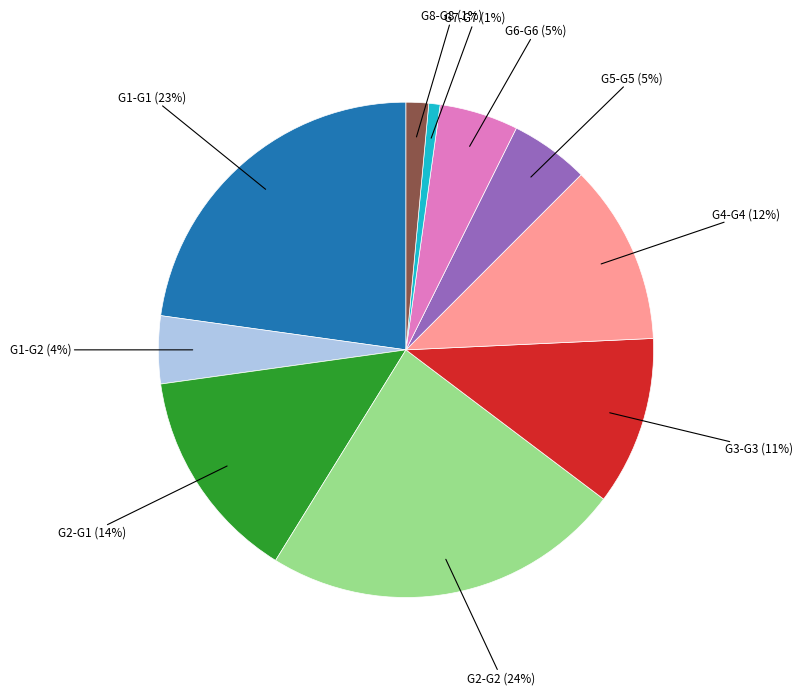

Is there a majority slice in this chart?

No